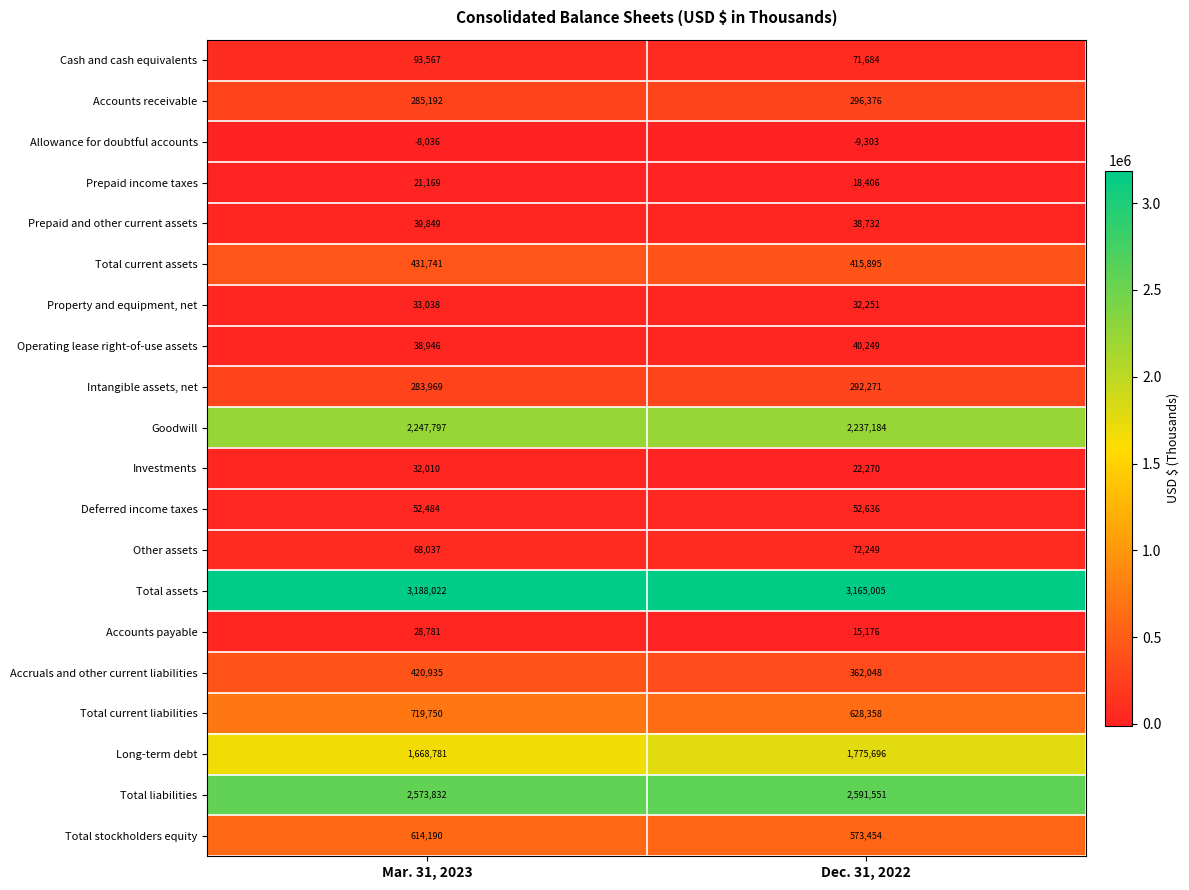

Which label corresponds to the largest value in the chart?

Mar. 31, 2023